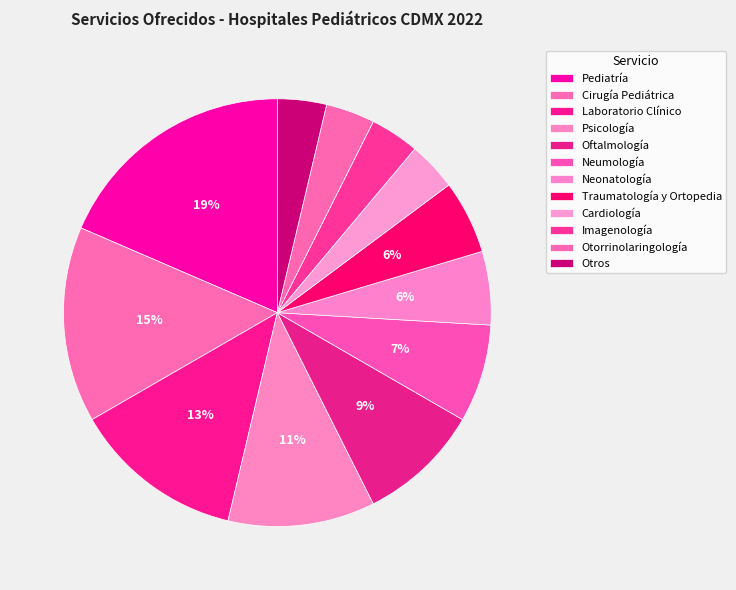

Is it true that Cirugía Pediátrica is 15% of the pie?

True